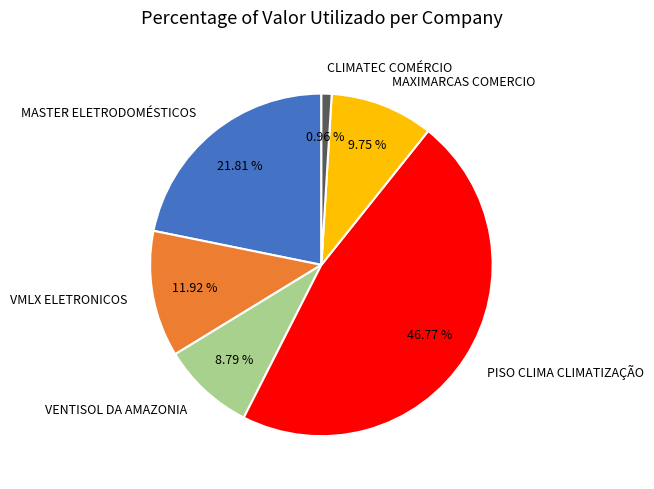

Which slice is the largest?

PISO CLIMA CLIMATIZAÇÃO